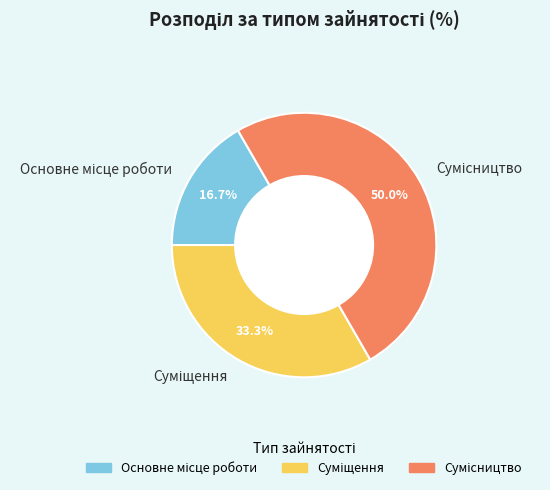

How many segments does this pie chart have?

3